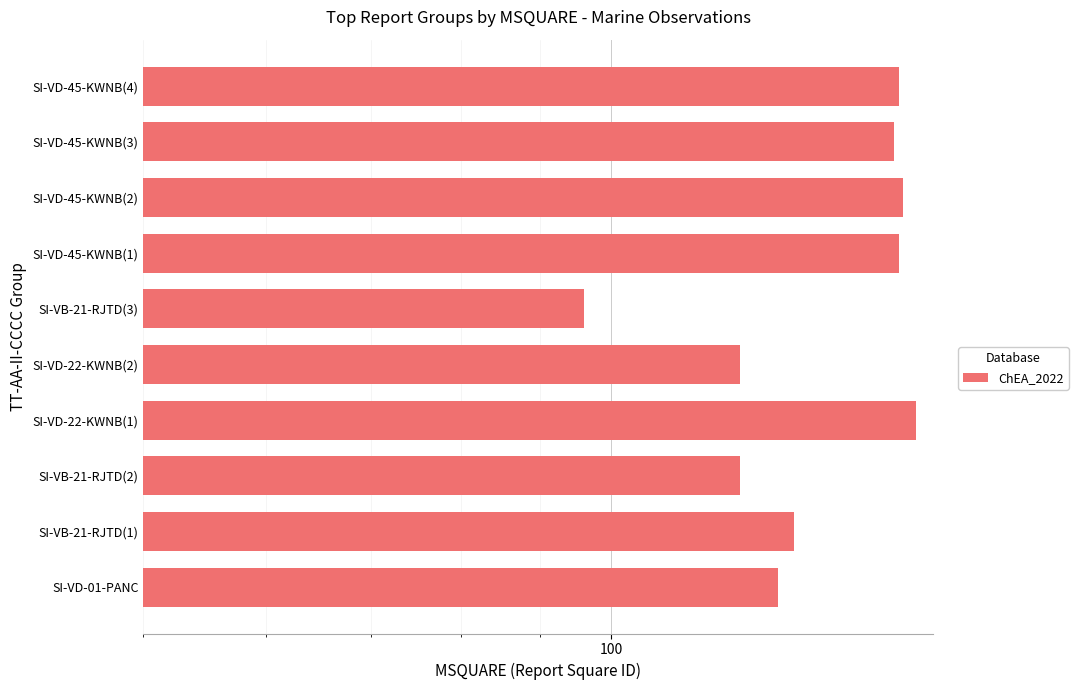

How many bars are there in total?

10